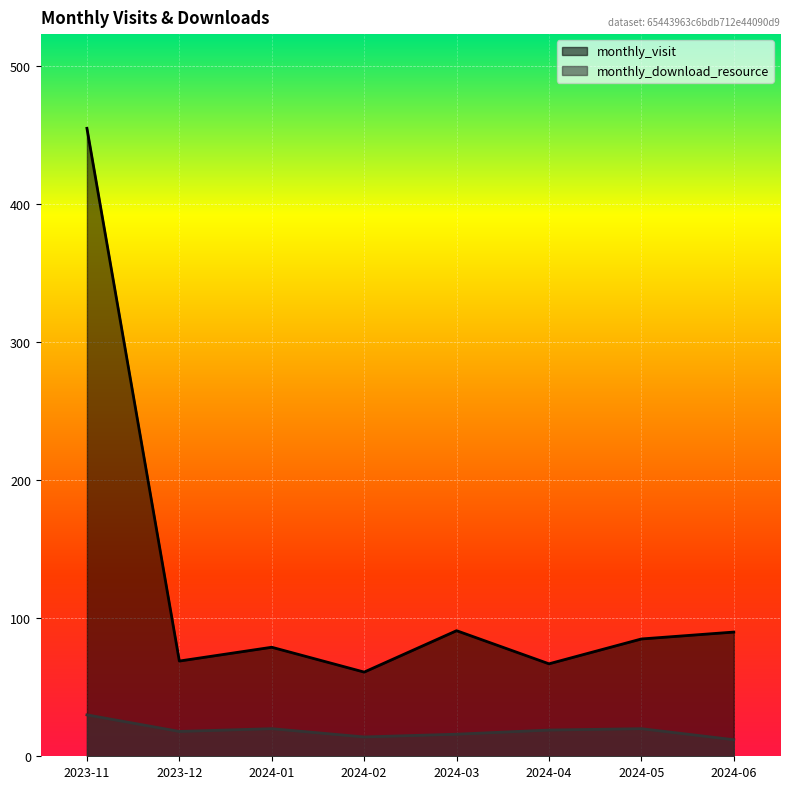

How many interior local peaks does the monthly_download_resource series have?

2